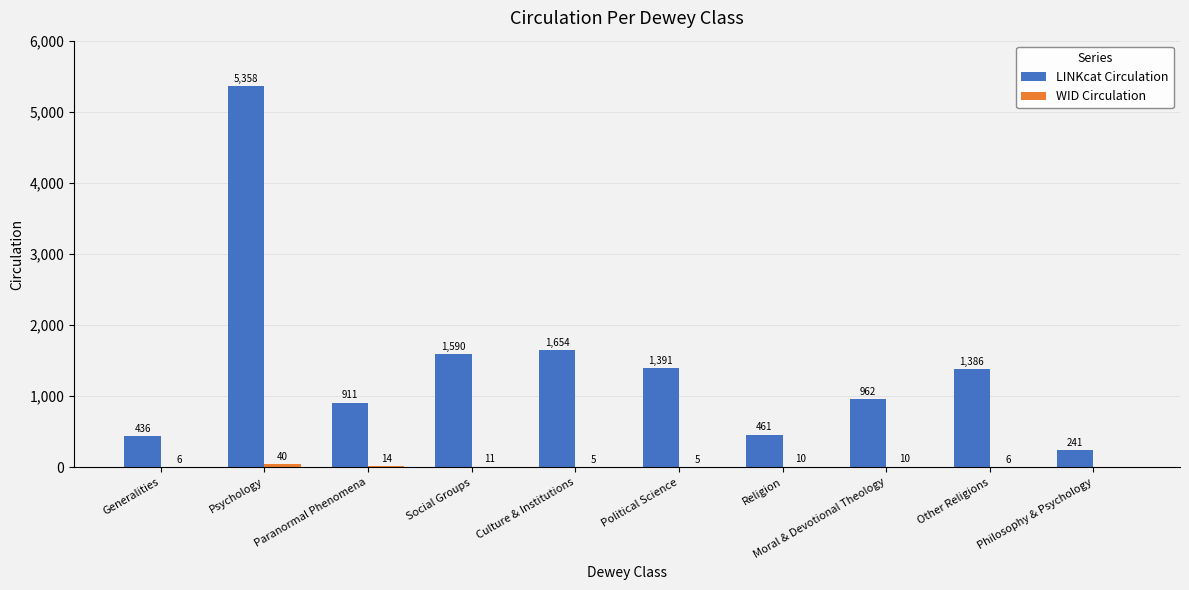

Which series changed the most between Generalities and Philosophy & Psychology?

LINKcat Circulation